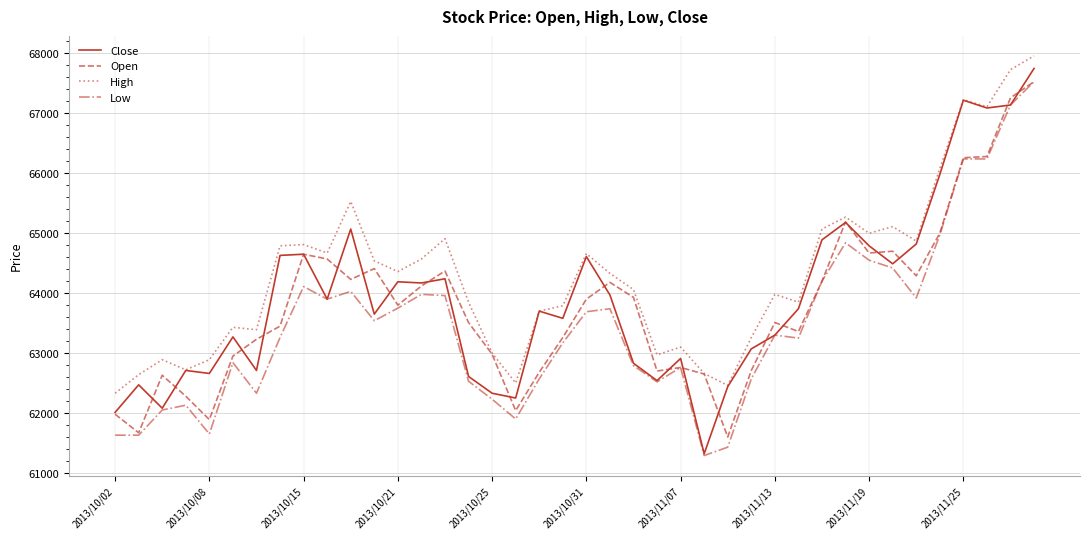

What is the minimum value shown in the chart?

61290